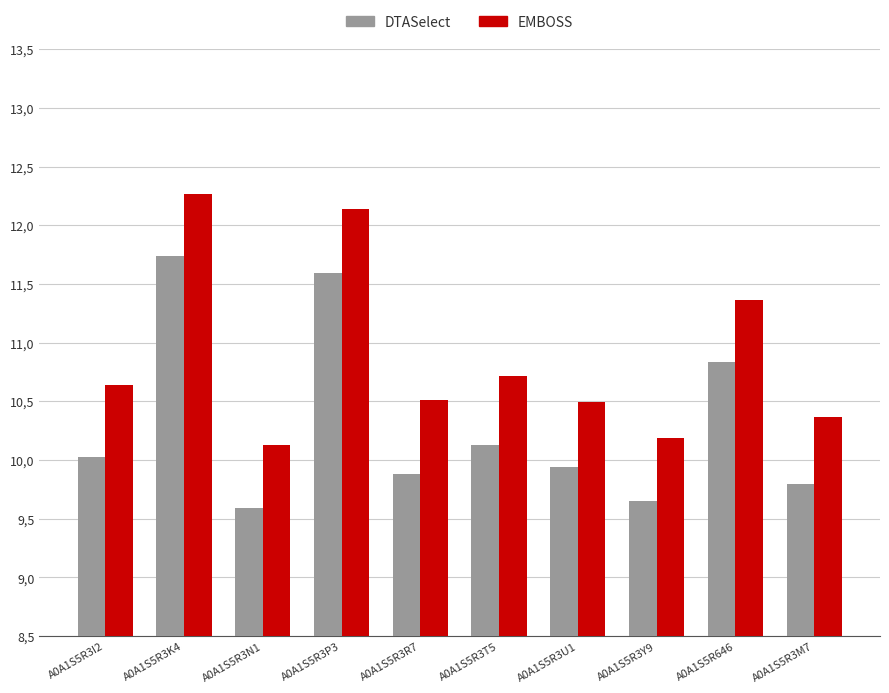

What is the difference between the maximum and minimum values in the DTASelect series?

2.2